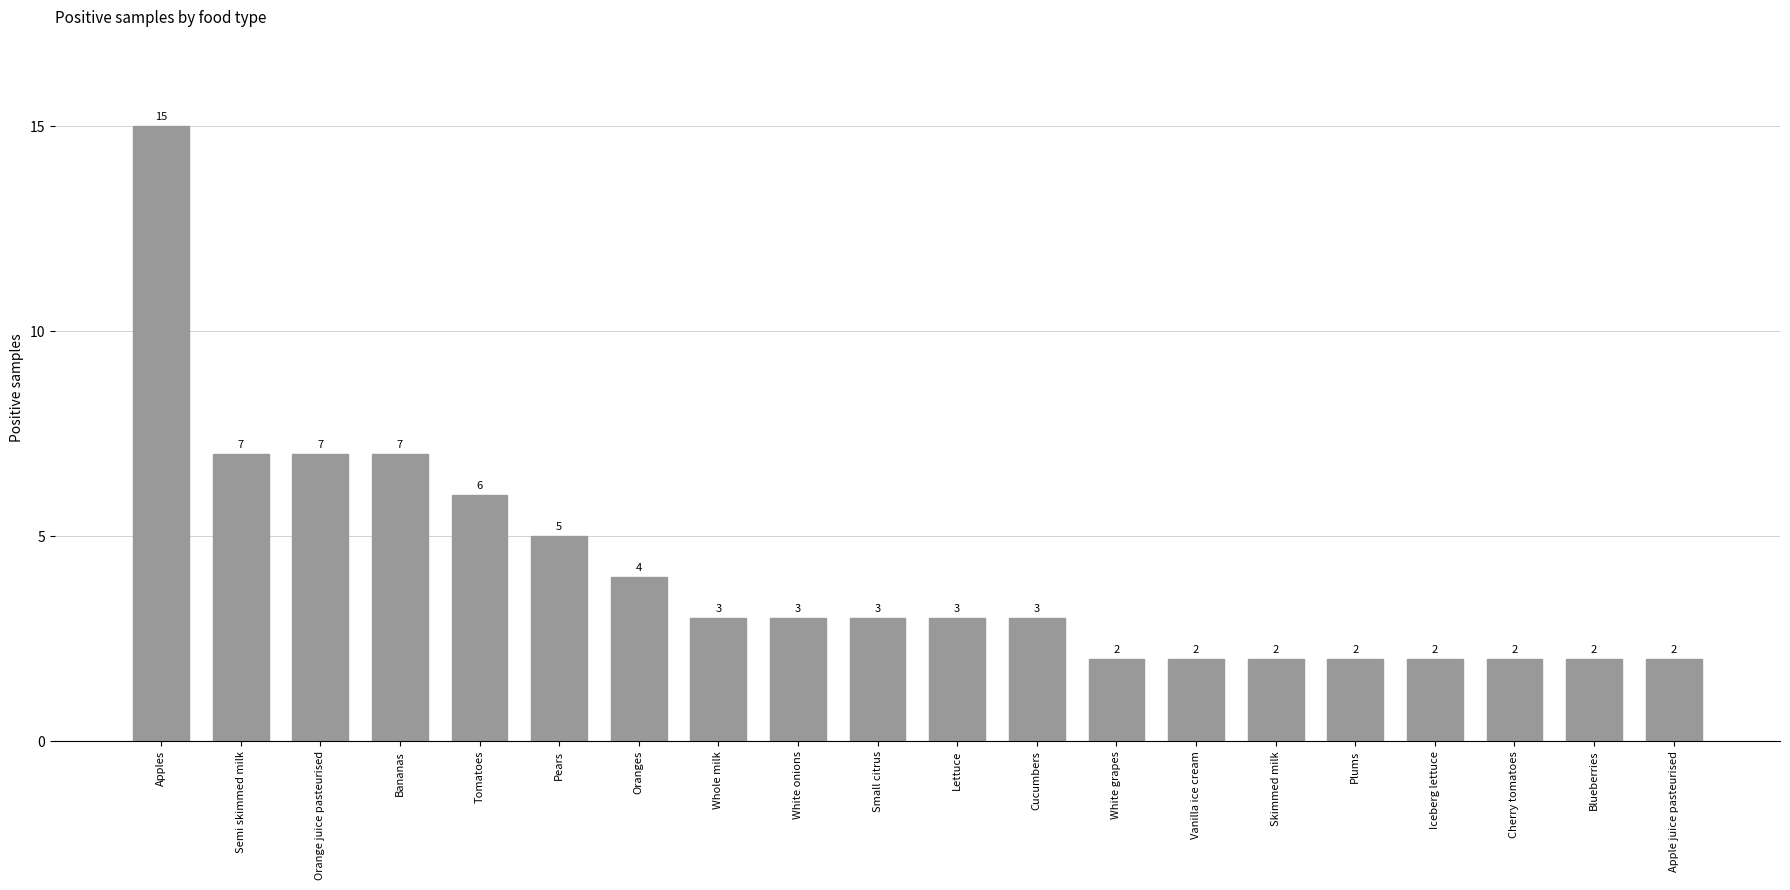

Where does the data first go above 3?

Apples